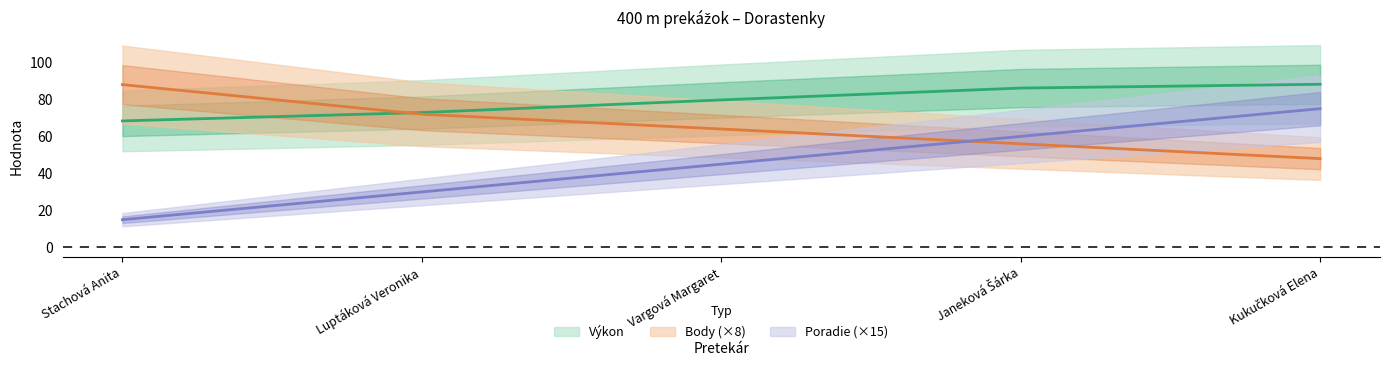

What is the value of the Body point at the 5th from the left?

48.0